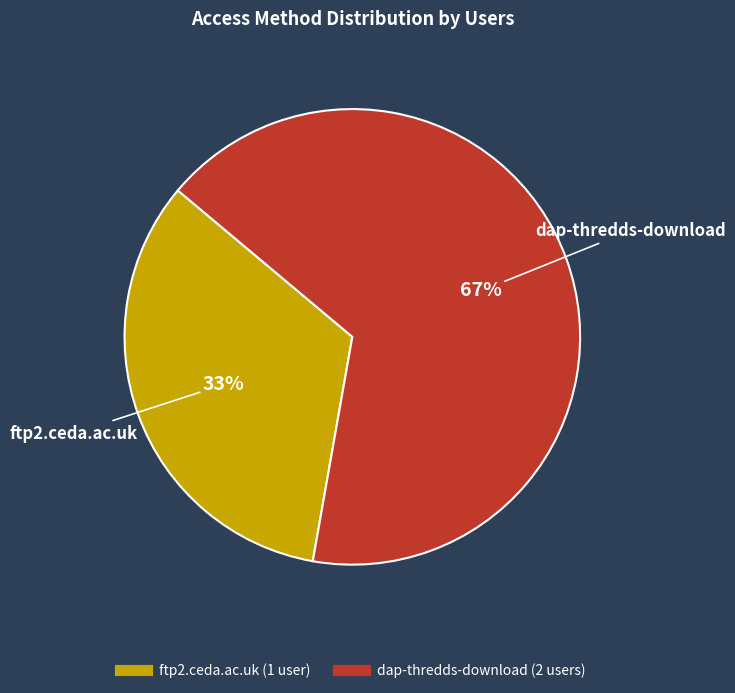

Approximately how many times larger is the value at dap-thredds-download compared to ftp2.ceda.ac.uk?

2.0